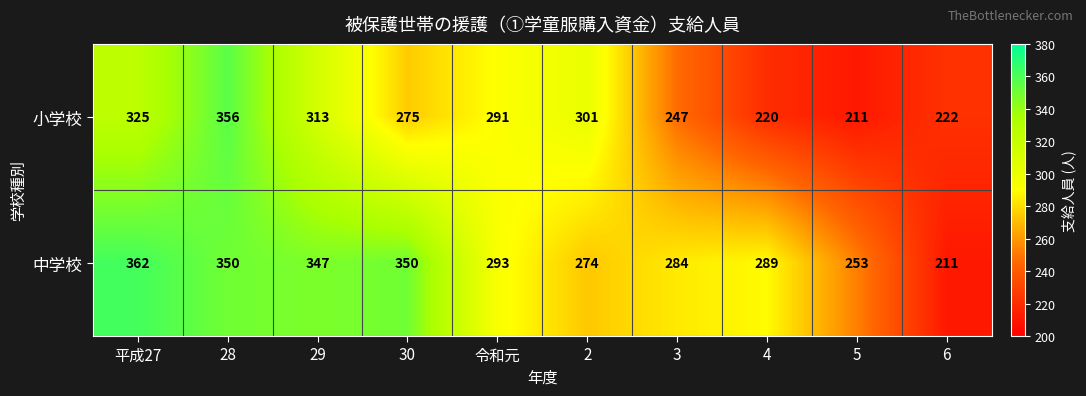

What is the difference between the 小学校 values at 29 and 令和元?

22